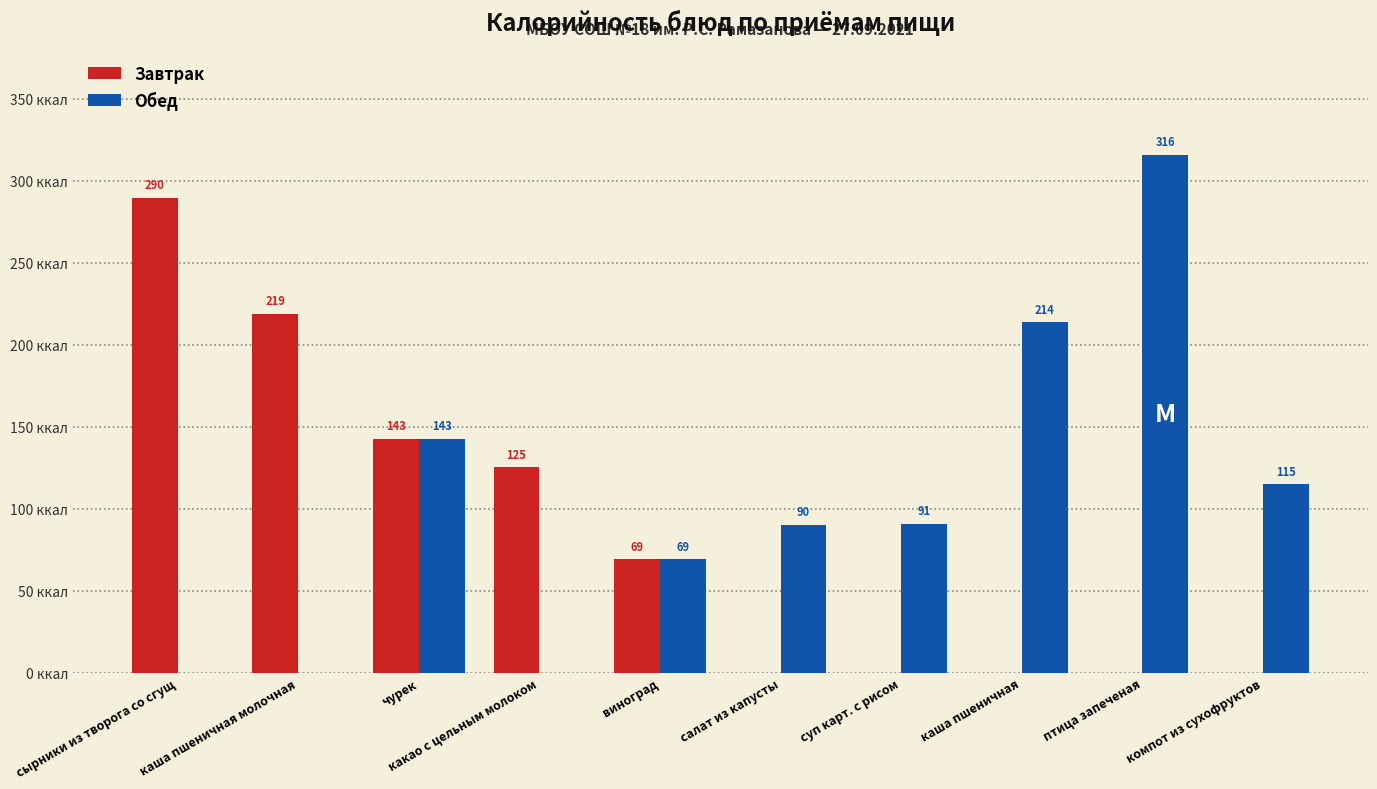

At which category is the sum across all series the highest?

птица запеченая